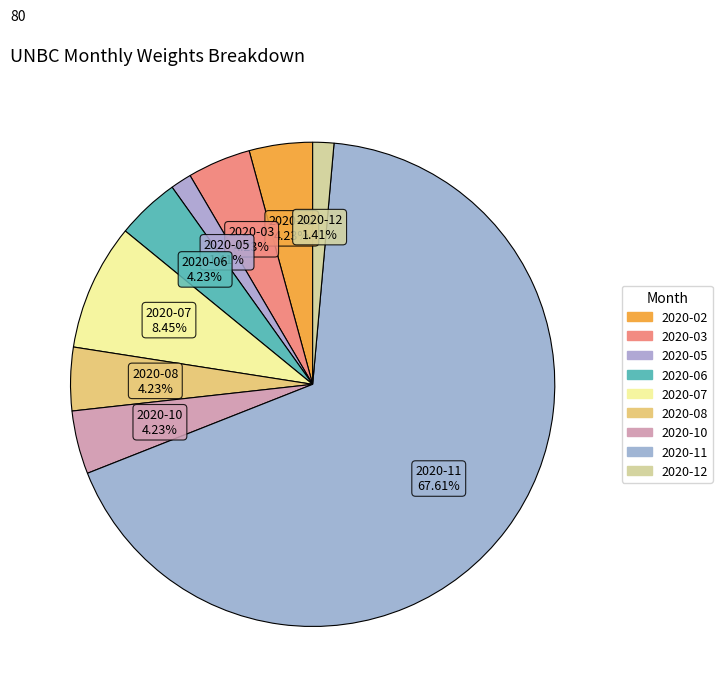

Count the number of slices in the pie.

9